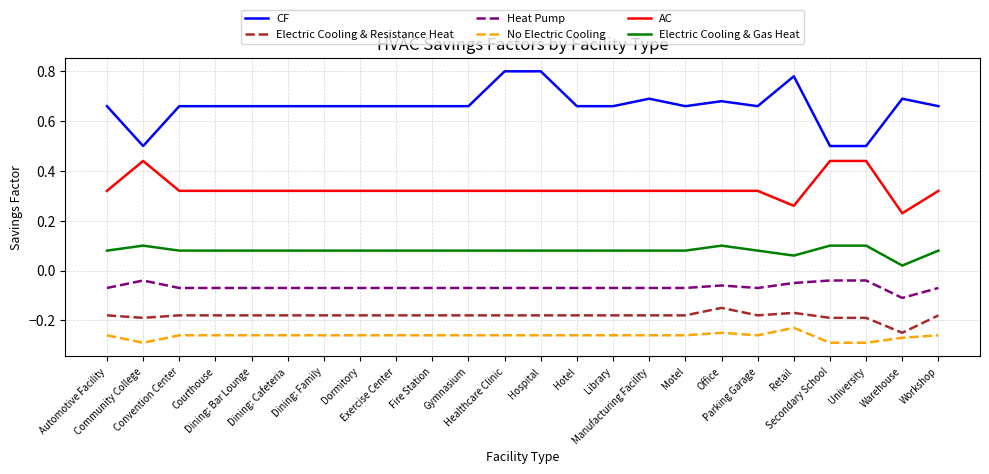

True or false: Electric Cooling & Gas Heat and CF cross at least once.

False